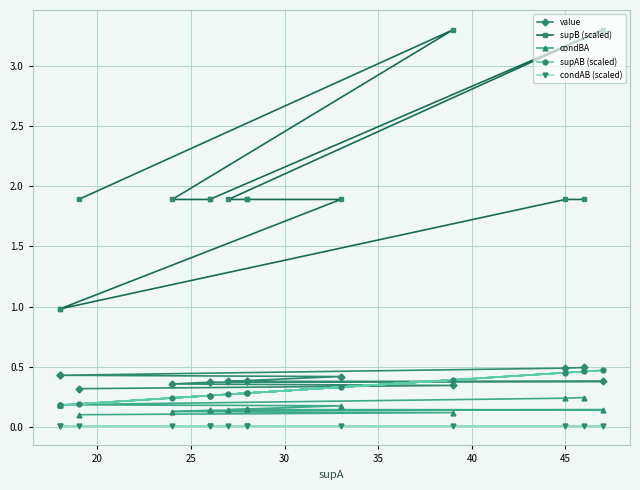

True or false: supB (scaled) and condBA intersect in this chart.

False